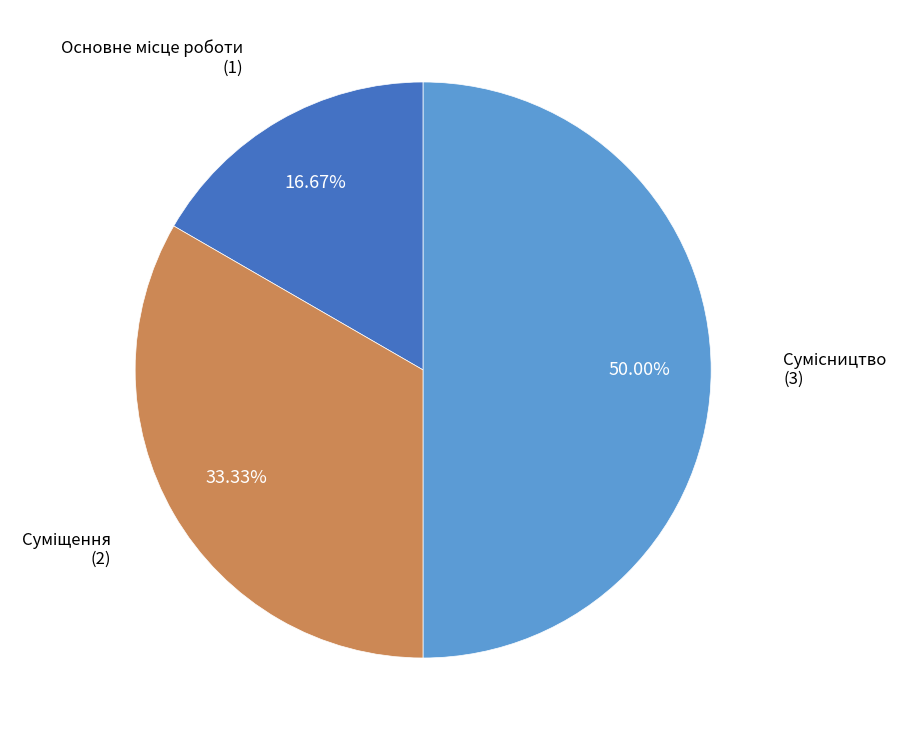

Is Сумісництво the majority of the pie?

No